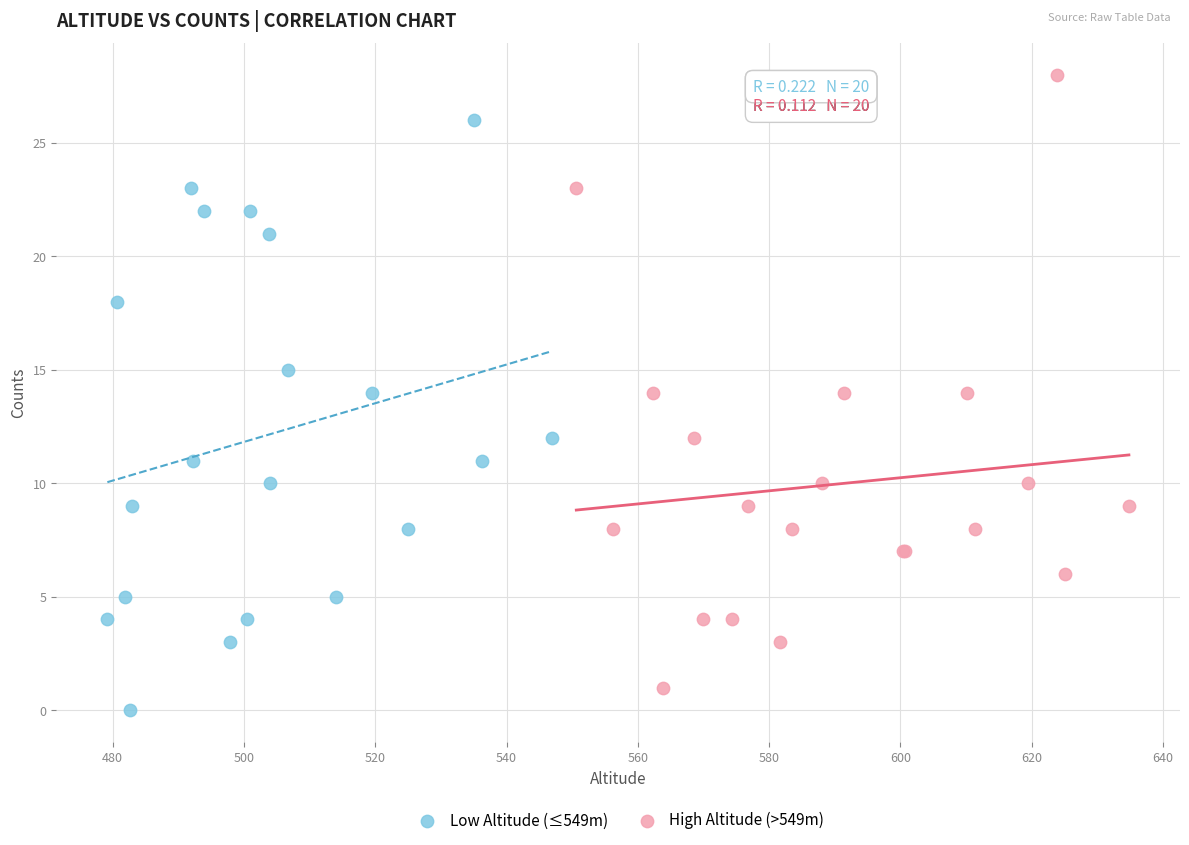

Which series contains the highest Y value?

High Altitude (>549m)